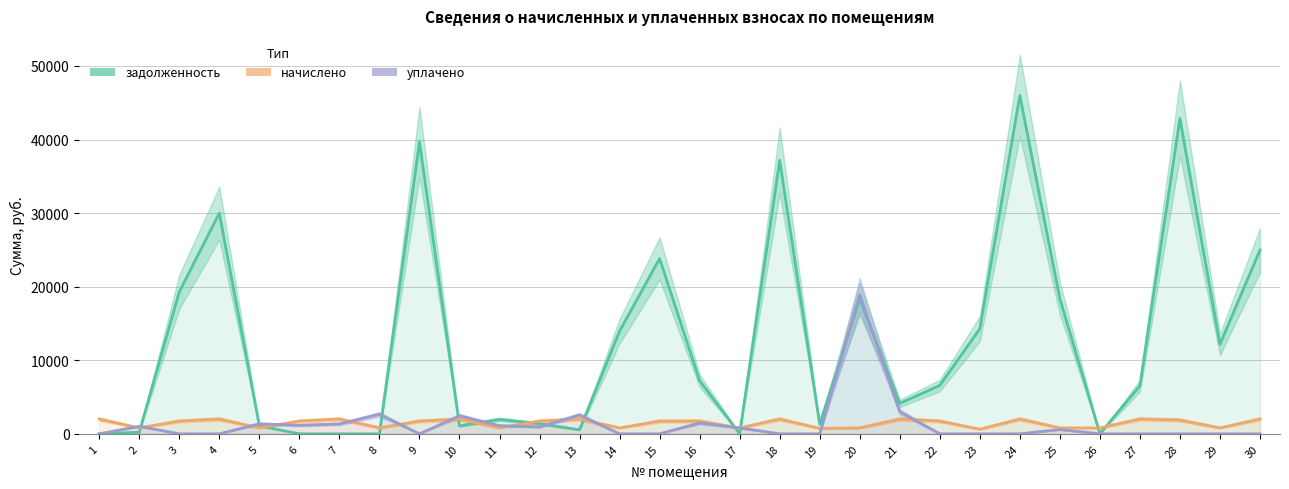

In задолженность, how many points are higher than both neighbors (excluding endpoints)?

8